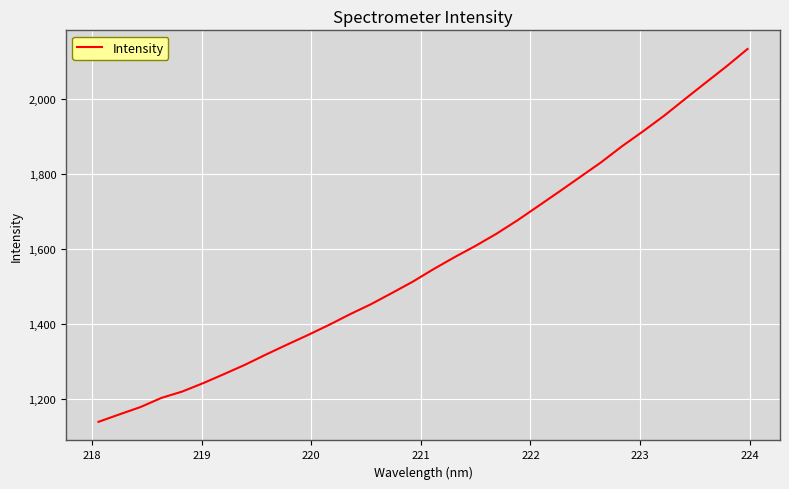

What is the smallest value displayed?

1139.6